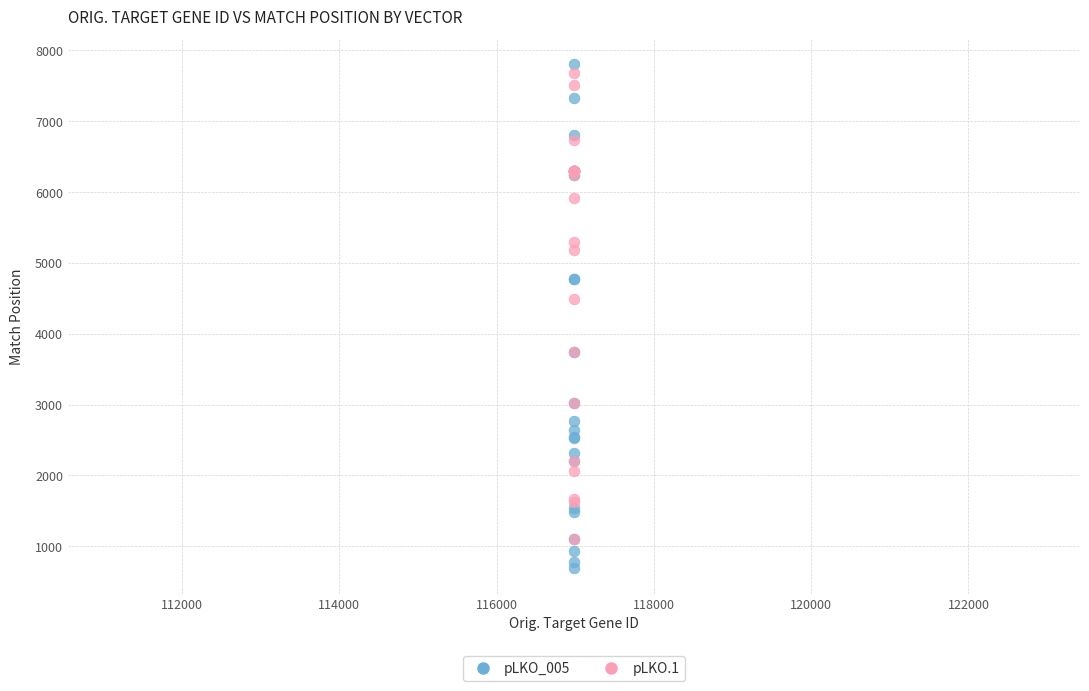

What are all the series names shown in the legend?

pLKO_005, pLKO.1